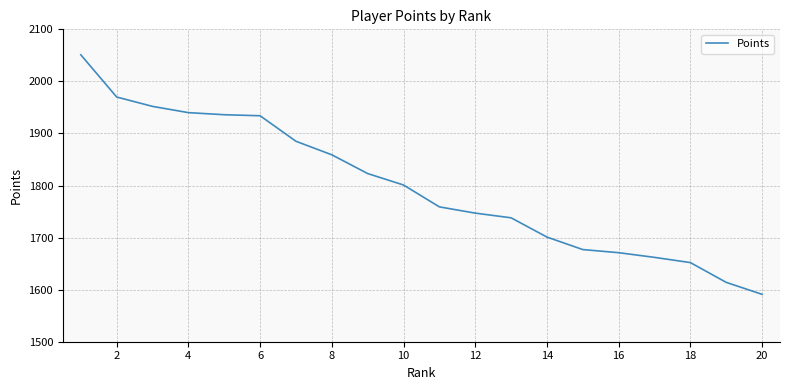

What is the minimum value shown in the chart?

1591